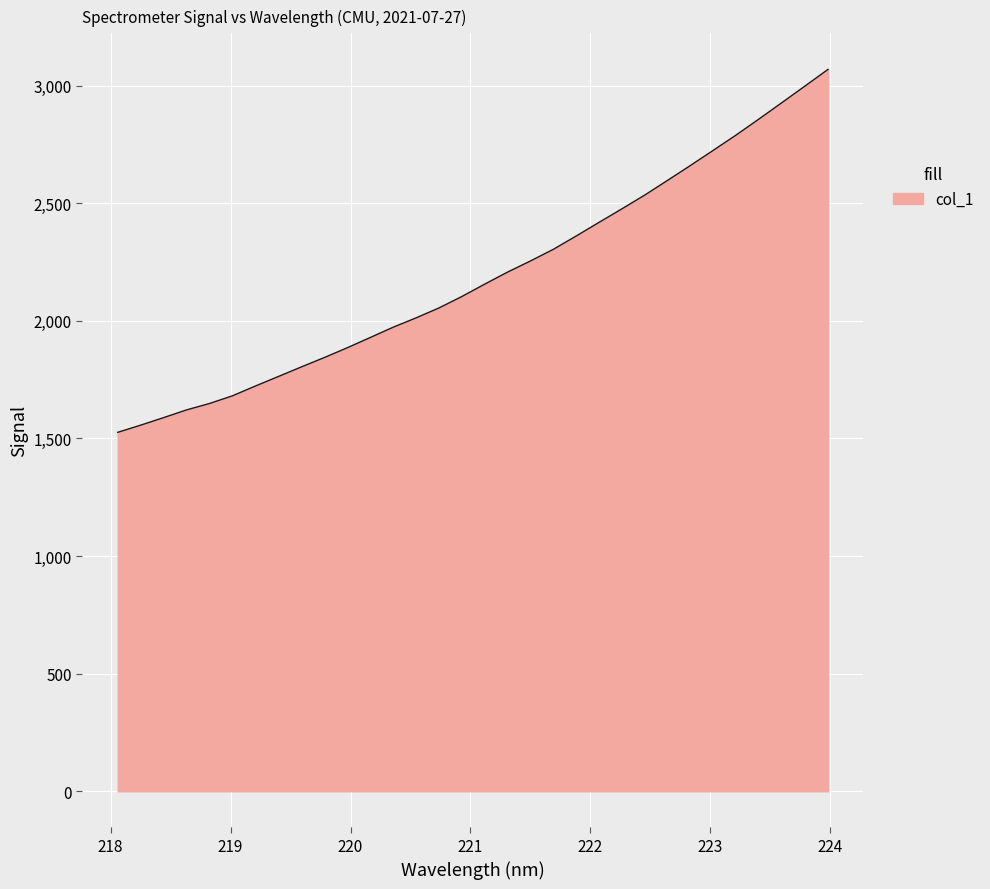

What is the minimum value shown in the chart?

1526.1